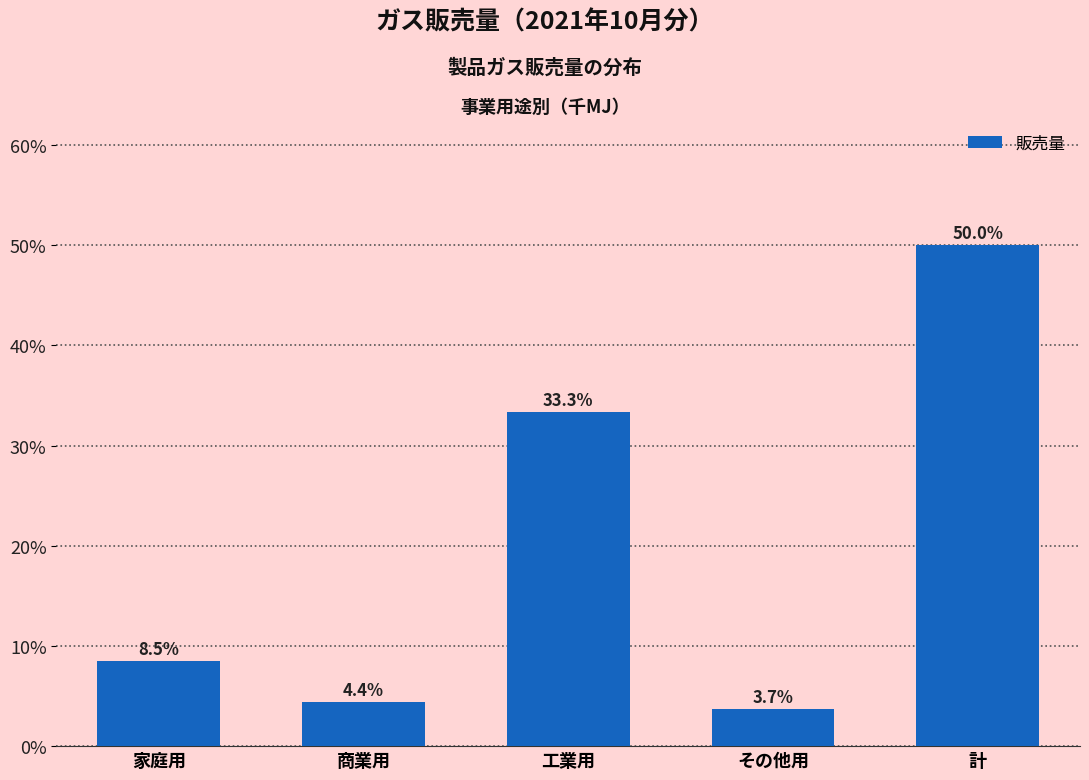

Reading left to right, list all the values displayed in this chart.

家庭用=8.5	商業用=4.4	工業用=33.3	その他用=3.7	計=50.0